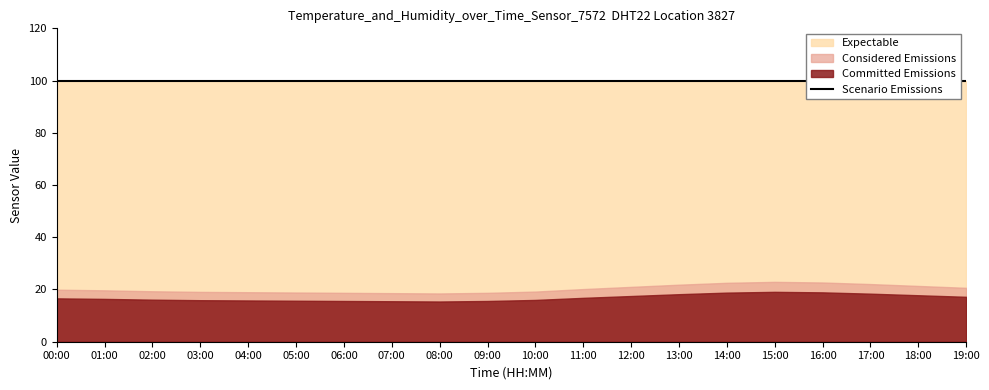

Is it true that humidity equals 62.9 at 12:00?

False